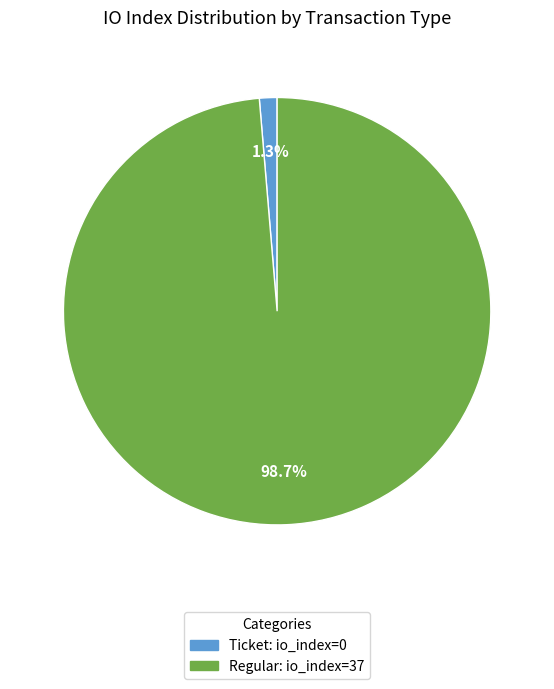

How many slices are in this pie chart?

2